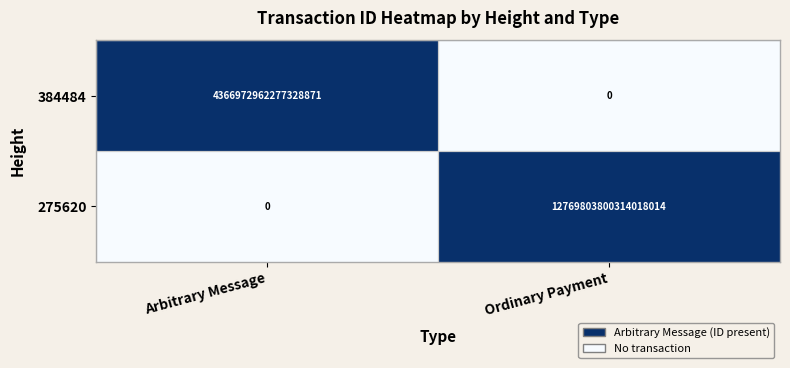

Between Arbitrary Message and Ordinary Payment, which series saw the biggest shift?

275620